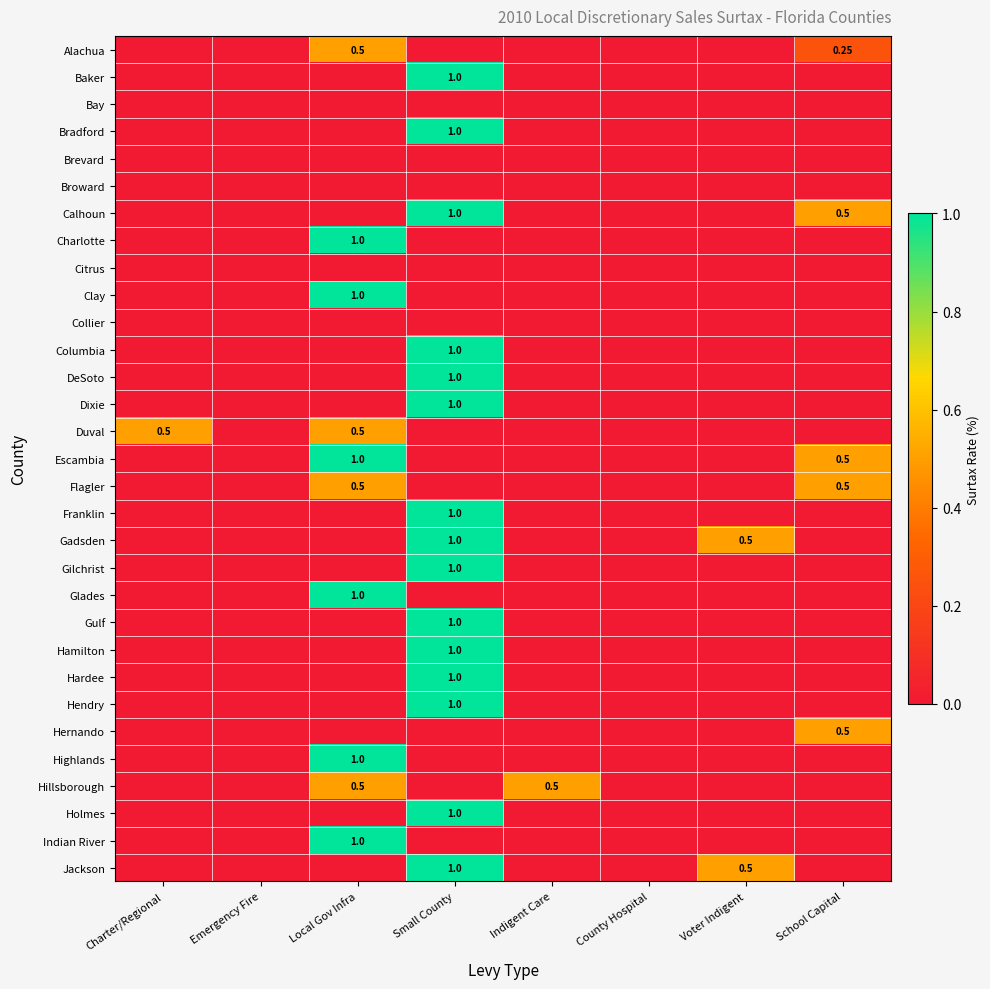

What is the maximum value shown in the chart?

1.0